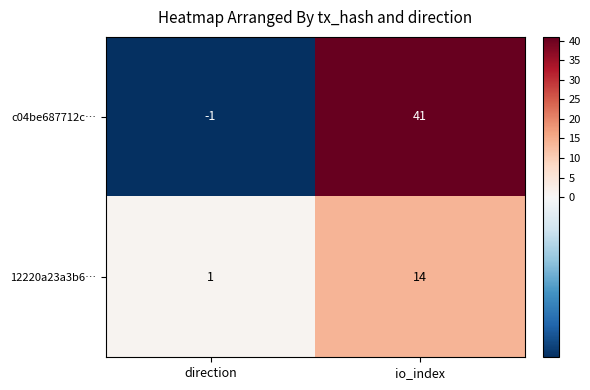

Between direction and io_index, which series saw the biggest shift?

c04be687712c…